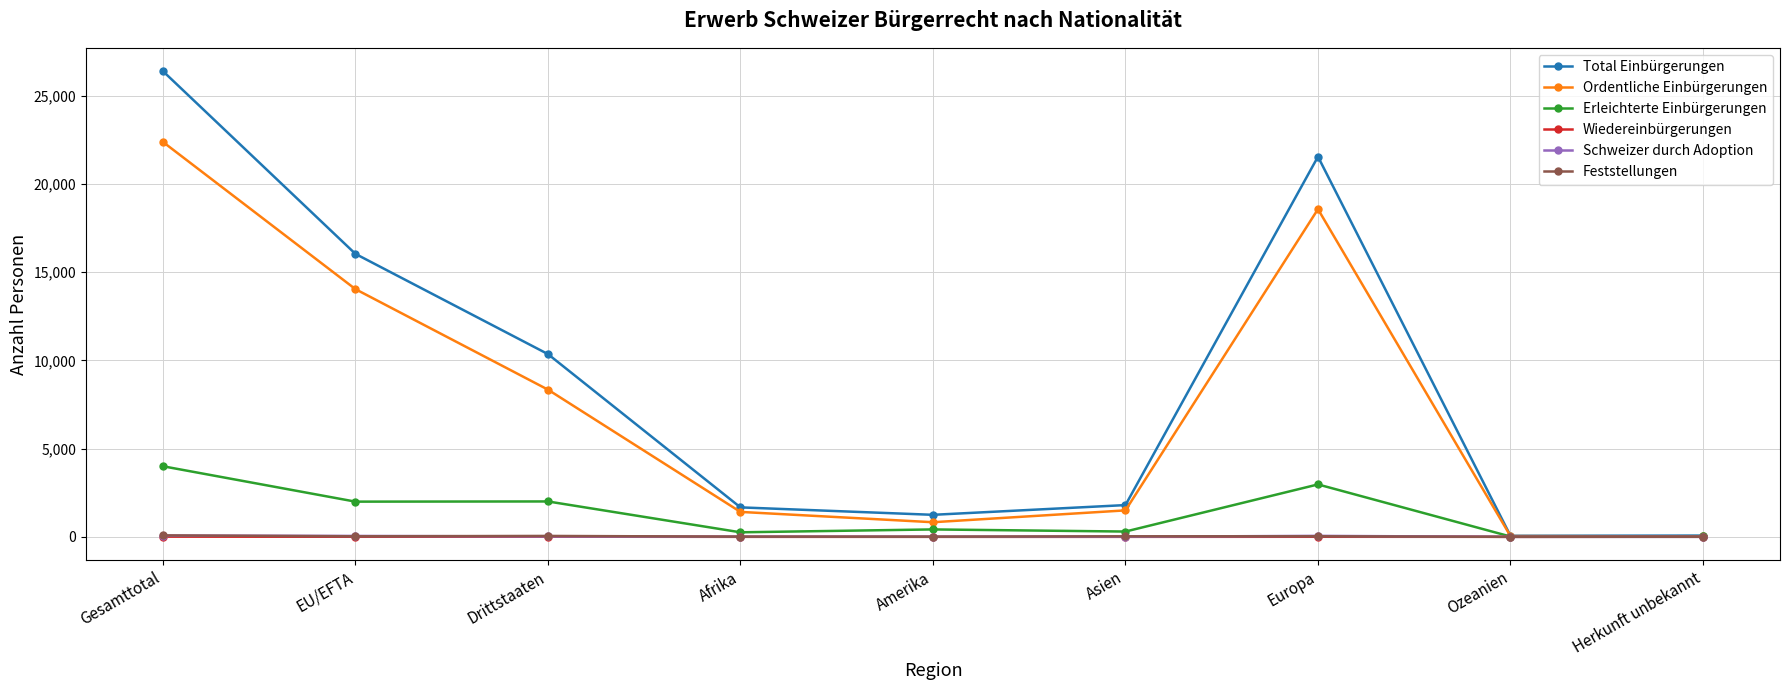

At which category does the chart reach its peak across all series?

Gesamttotal